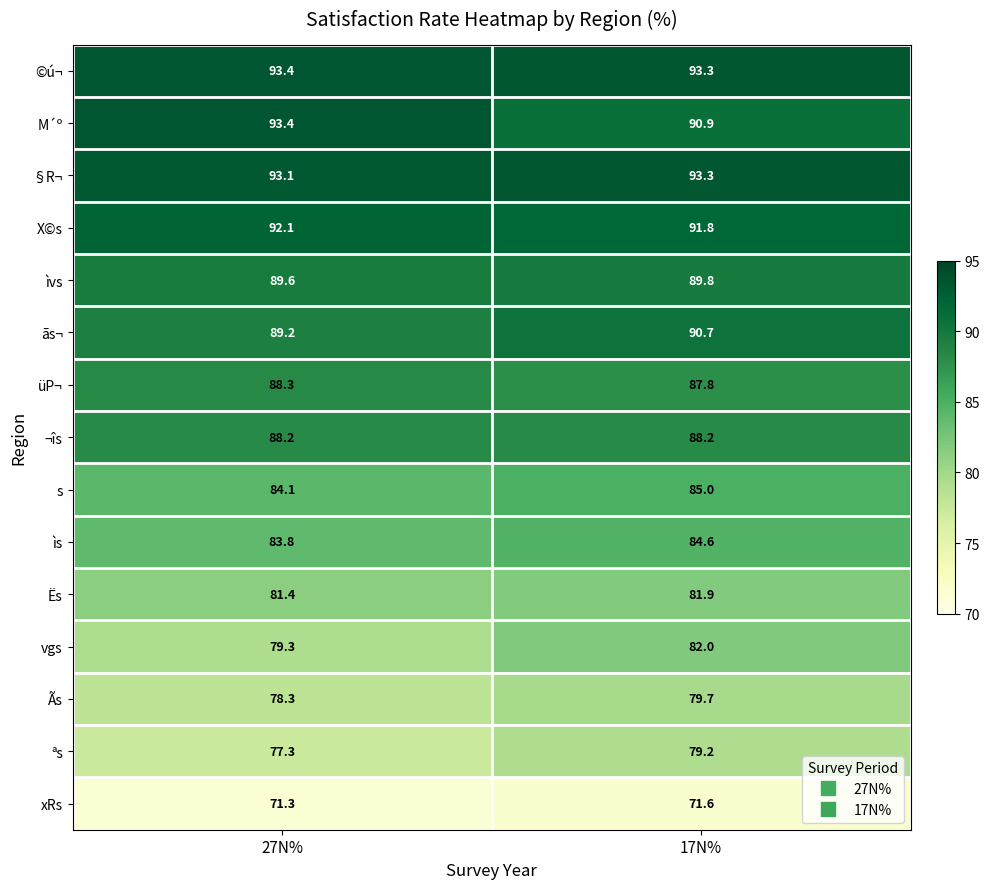

What is the spread (max minus min) of values at 17N%?

21.7